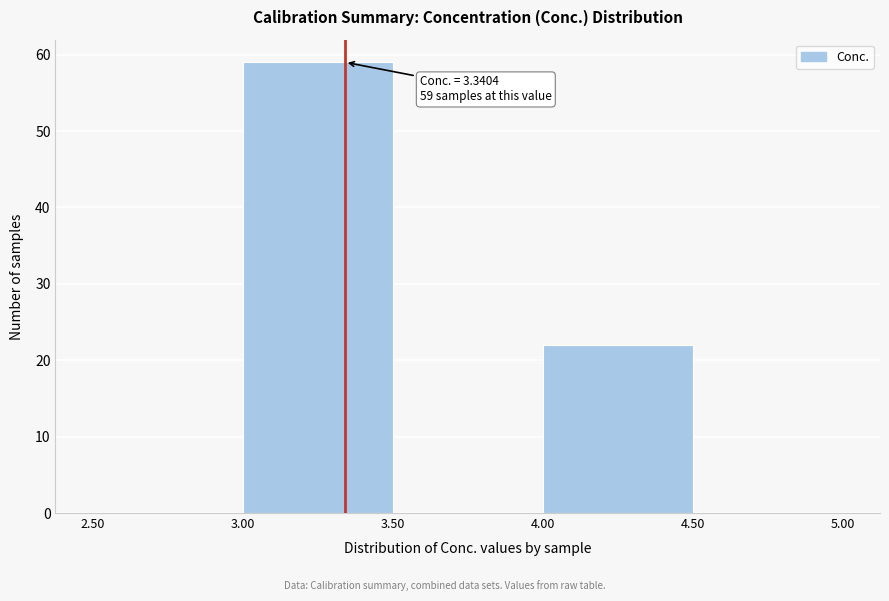

Over which range of the x-axis is the bar tallest?

3.00 to 3.50